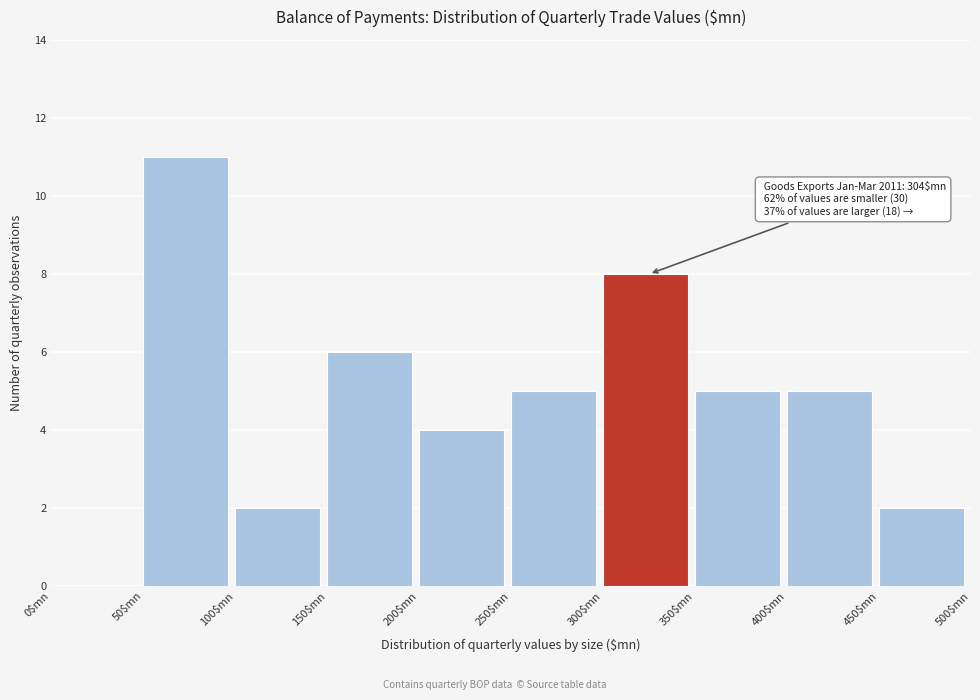

Over which range of the x-axis is the bar tallest?

50 to 100